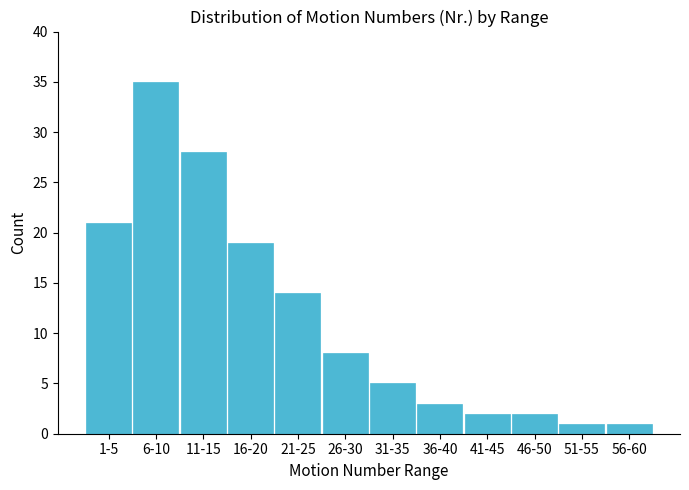

Reading left to right, extract all data points from this chart.

1-5=21	6-10=35	11-15=28	16-20=19	21-25=14	26-30=8	31-35=5	36-40=3	41-45=2	46-50=2	51-55=1	56-60=1